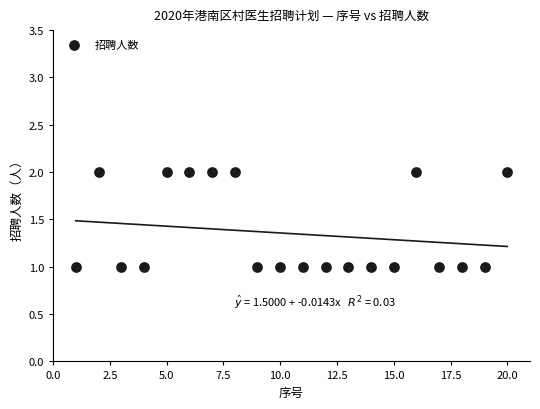

List the coordinates of all points as (Y, X) pairs, reading left to right.

(1, 1)  (2, 2)  (1, 3)  (1, 4)  (2, 5)  (2, 6)  (2, 7)  (2, 8)  (1, 9)  (1, 10)  (1, 11)  (1, 12)  (1, 13)  (1, 14)  (1, 15)  (2, 16)  (1, 17)  (1, 18)  (1, 19)  (2, 20)